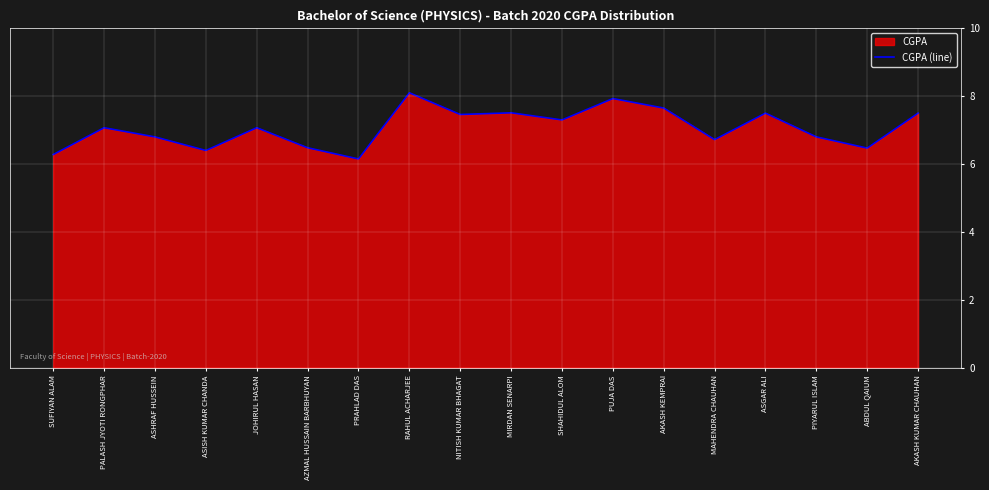

List the labels in order of value, largest first.

RAHUL ACHARJEE, PUJA DAS, AKASH KEMPRAI, MIRDAN SENARPI, ASGAR ALI, AKASH KUMAR CHAUHAN, NITISH KUMAR BHAGAT, SHAHIDUL ALOM, PALASH JYOTI RONGPHAR, JOHIRUL HASAN, ASHRAF HUSSEIN, PIYARUL ISLAM, MAHENDRA CHAUHAN, AZMAL HUSSAIN BARBHUYAN, ABDUL QAIUM, ASISH KUMAR CHANDA, SUFIYAN ALAM, PRAHLAD DAS